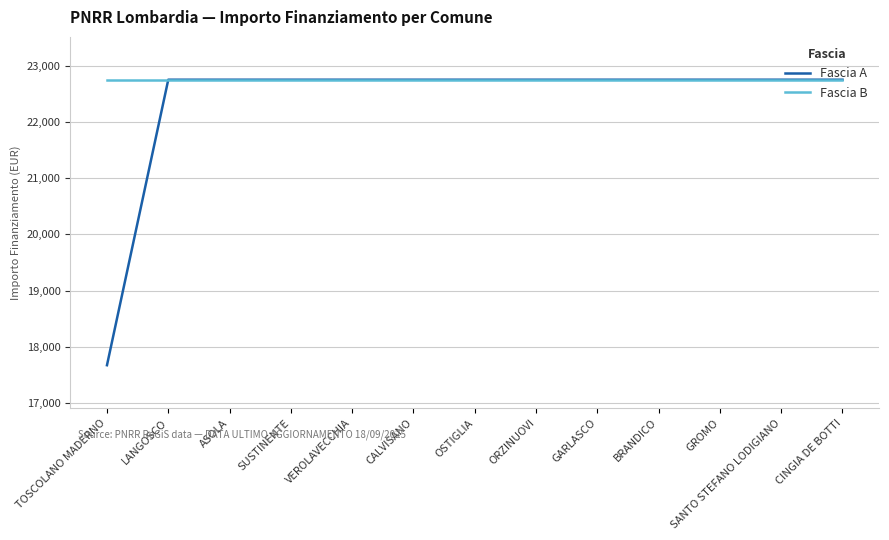

The Fascia B series shows 22750.0 at GROMO. True or false?

True